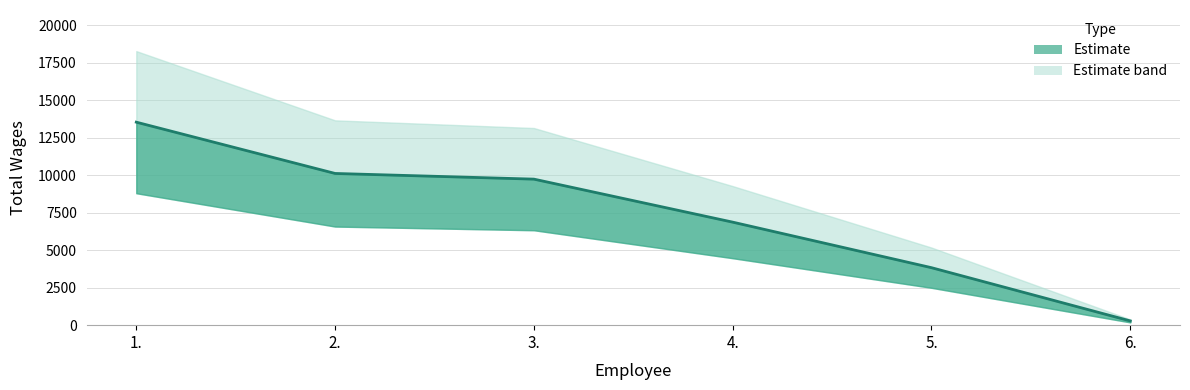

True or false: there are more than 0 points higher than both neighbors.

False